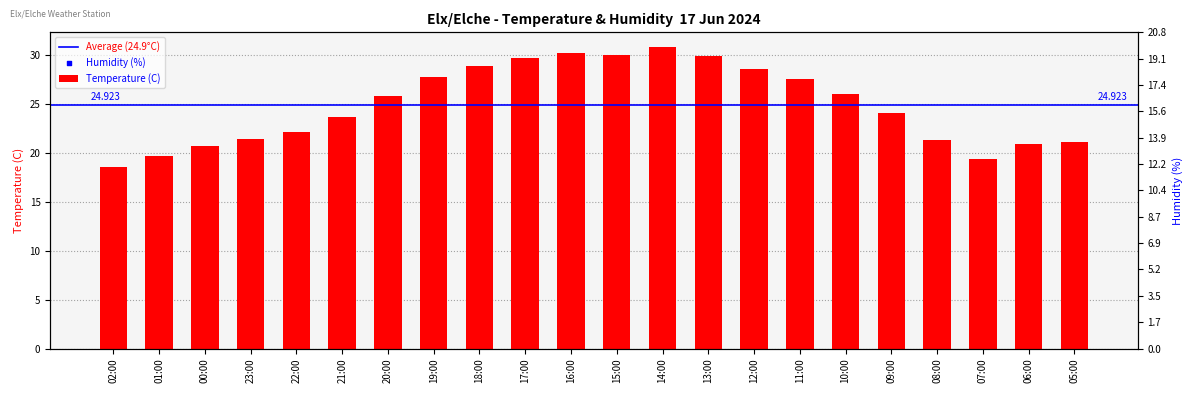

Between 09:00 and 12:00, which is larger?

12:00